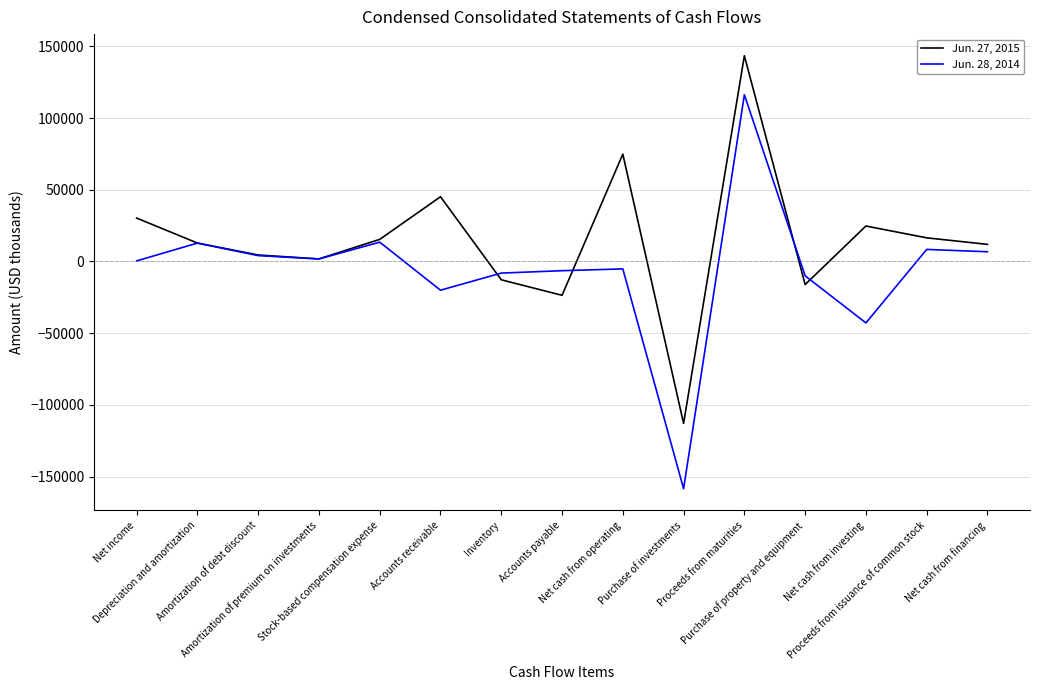

What is the difference between the maximum and minimum values in the Jun. 27, 2015 series?

256423